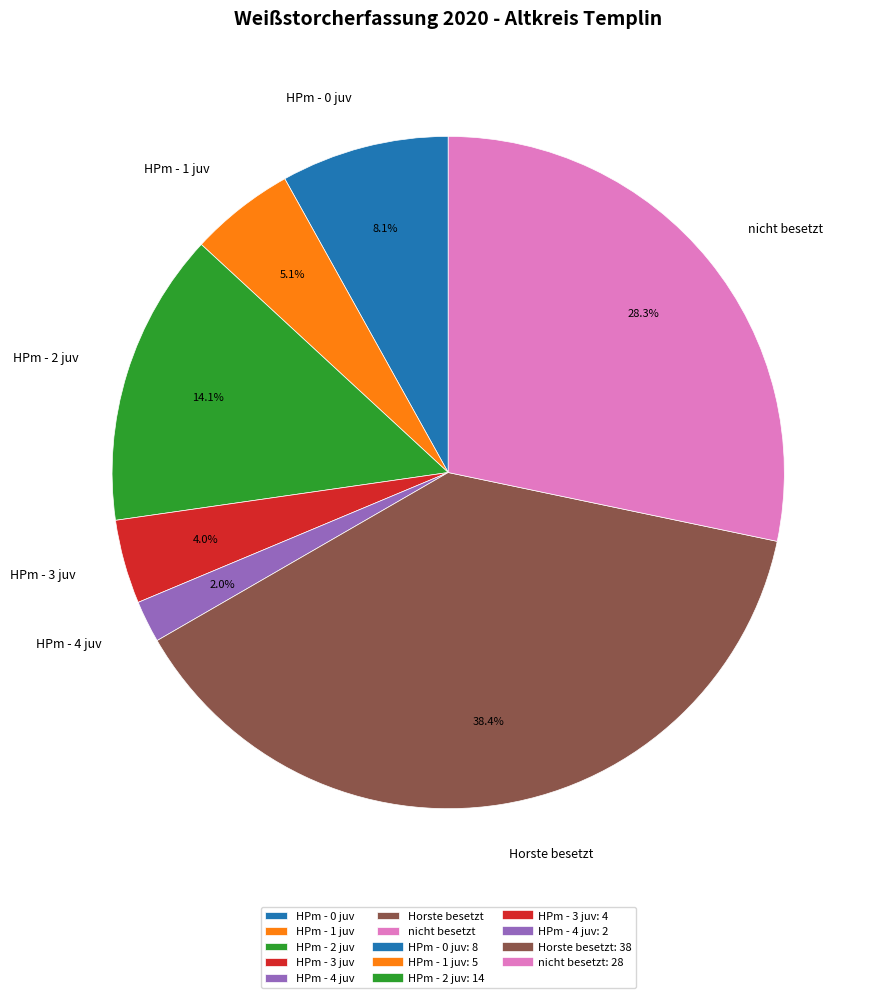

To the nearest percent, what is the difference between the HPm - 1 juv and HPm - 4 juv slice percentages?

3%